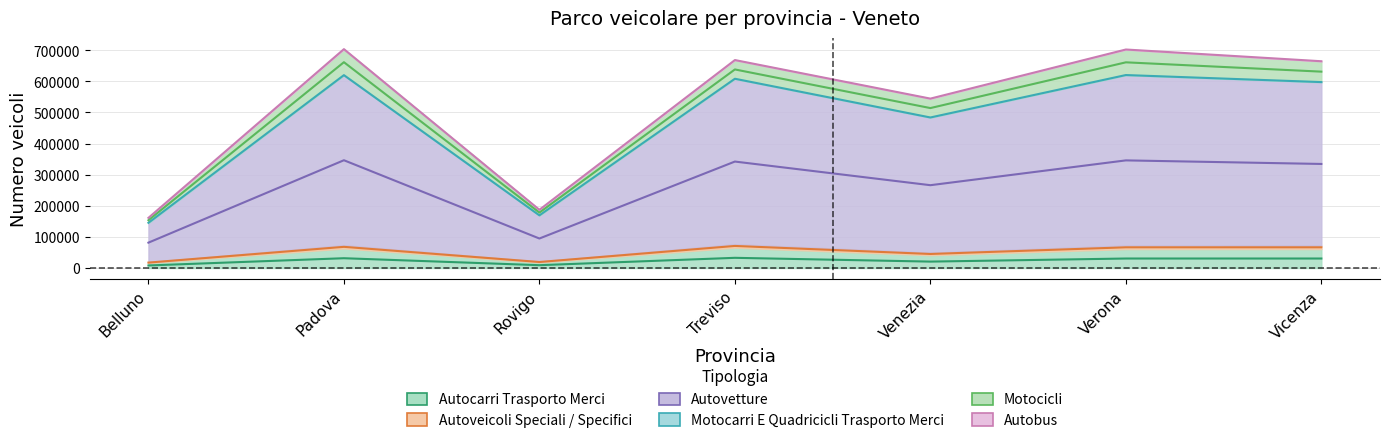

What is the spread (max minus min) of values at Verona?

630534.0